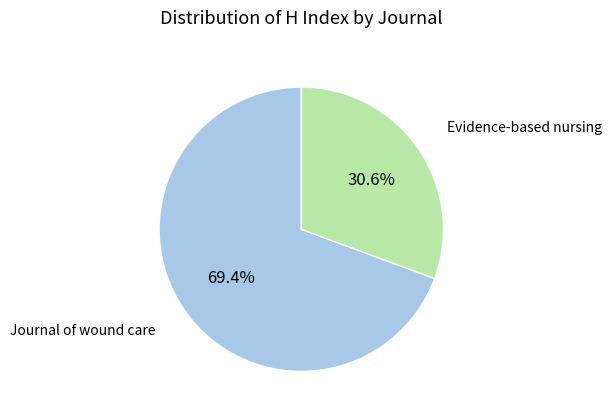

How much of the chart is everything except Journal of wound care?

30.6%